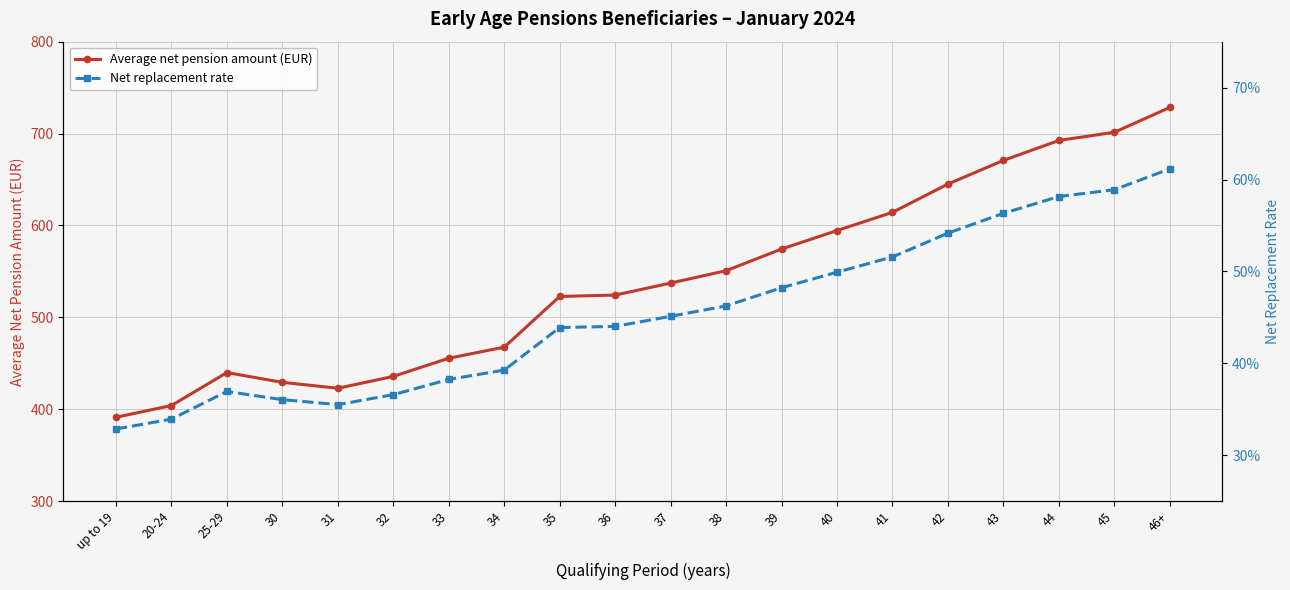

What is the difference between the maximum and minimum values in the Net replacement rate series?

0.3